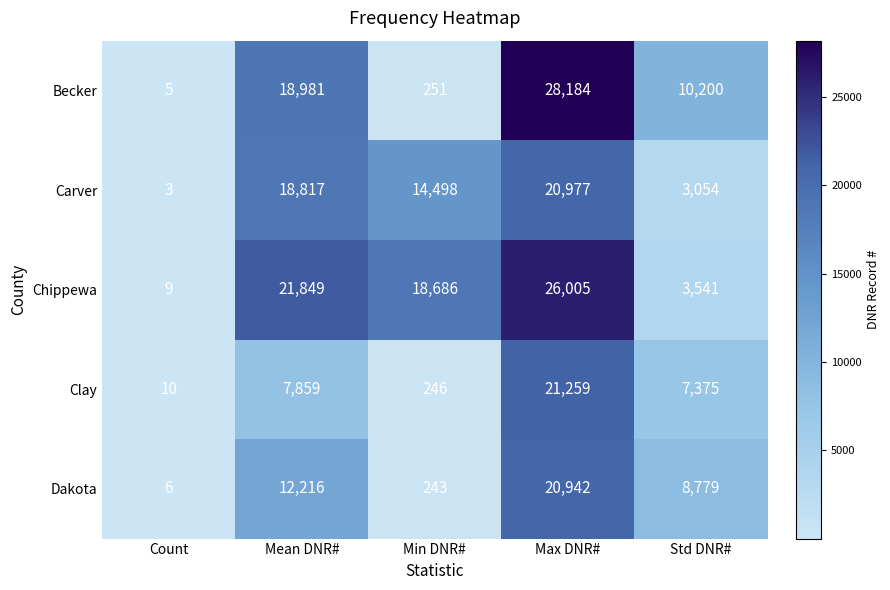

Rank the categories by Dakota value from highest to lowest.

Max DNR#, Mean DNR#, Std DNR#, Min DNR#, Count